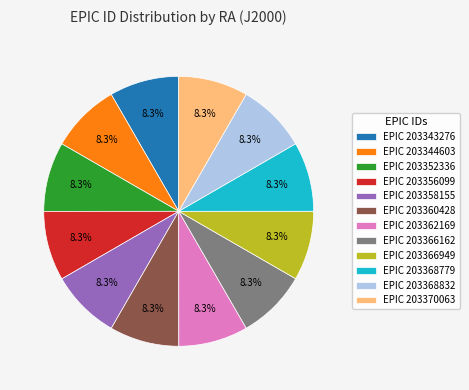

Combined, do EPIC 203360428 and EPIC 203352336 account for over 50%?

No